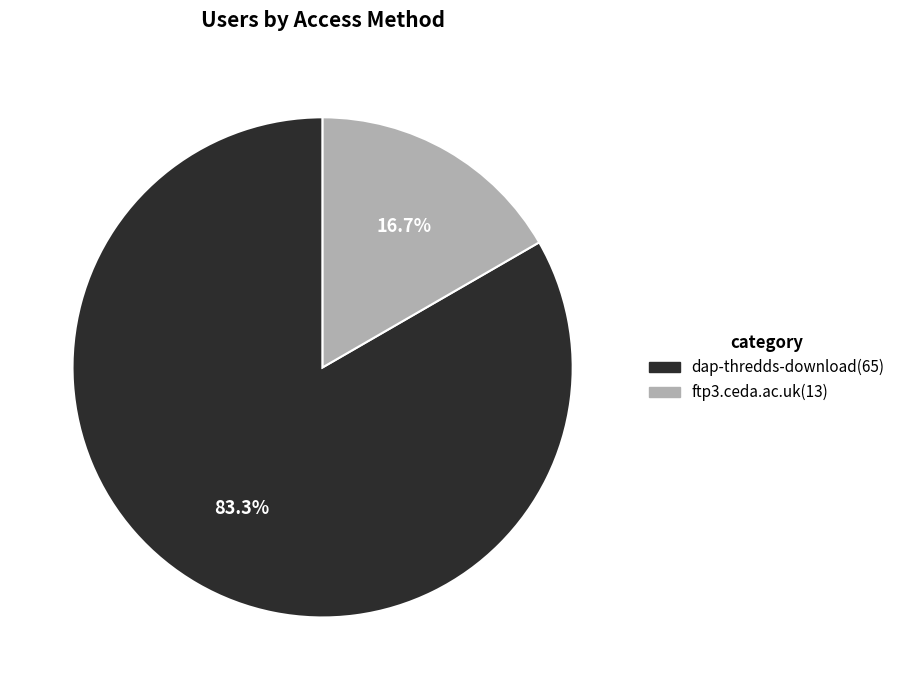

Which category has the biggest portion of the pie?

dap-thredds-download